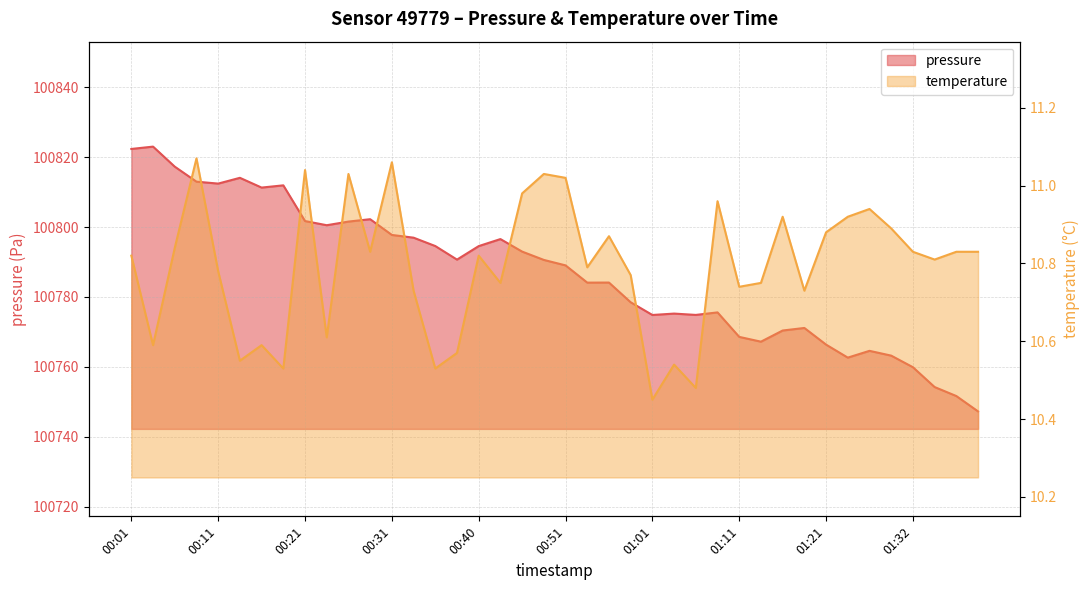

What is the value of the temperature point at the 37th from the left?

10.8